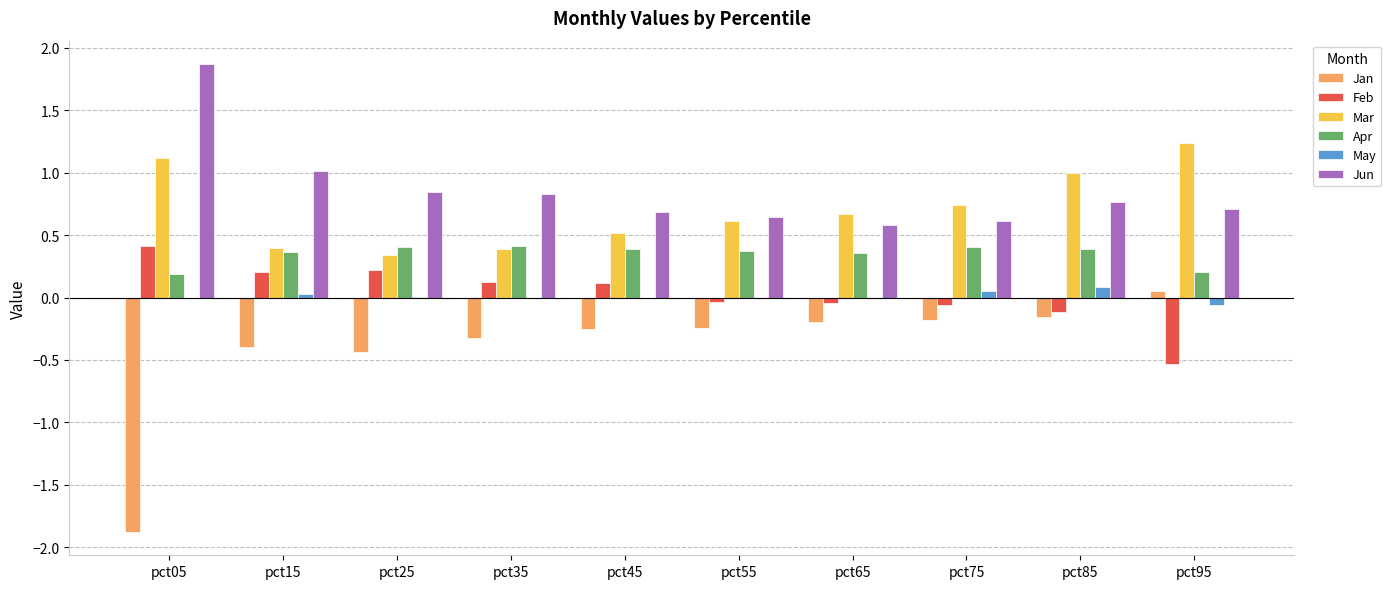

Is the value of Apr at pct25 greater than the value of May at pct65?

Yes